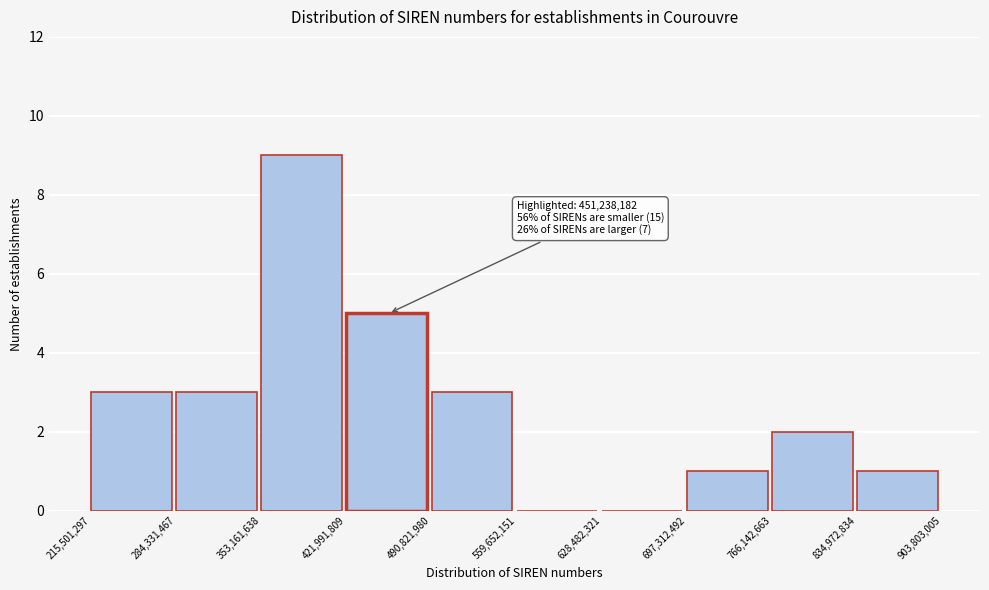

Over which range of the x-axis is the bar tallest?

353,161,638 to 421,991,809